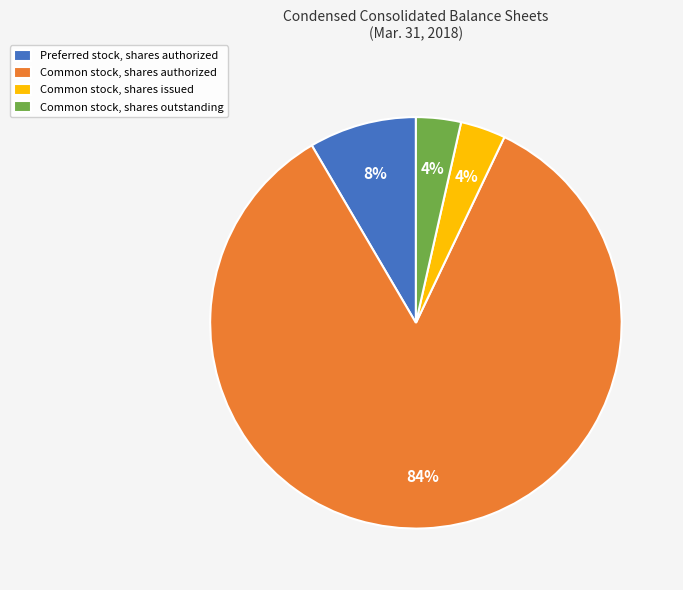

To the nearest percent, what is the average slice percentage?

25%